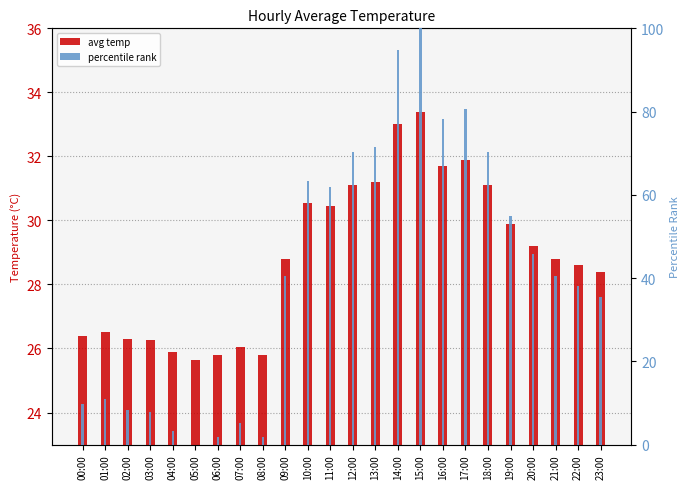

How many values in the percentile rank series exceed 40?

13